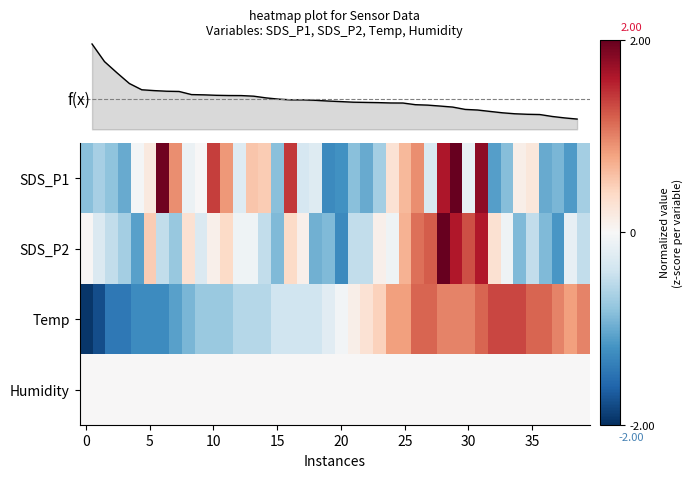

At which category is the sum across all series the highest?

28